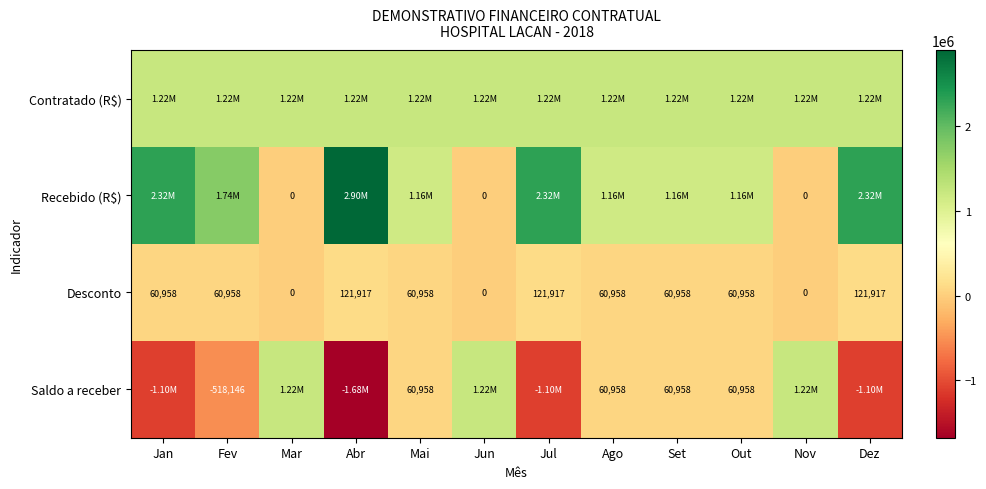

What value does the Desconto series have at Jul?

121916.8